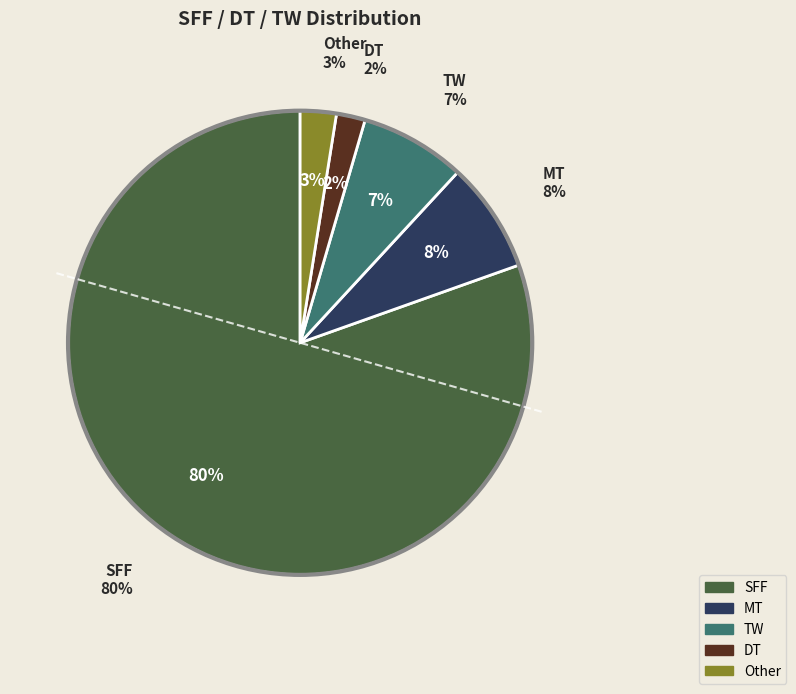

Do Other and MT together represent more than half of the pie?

No